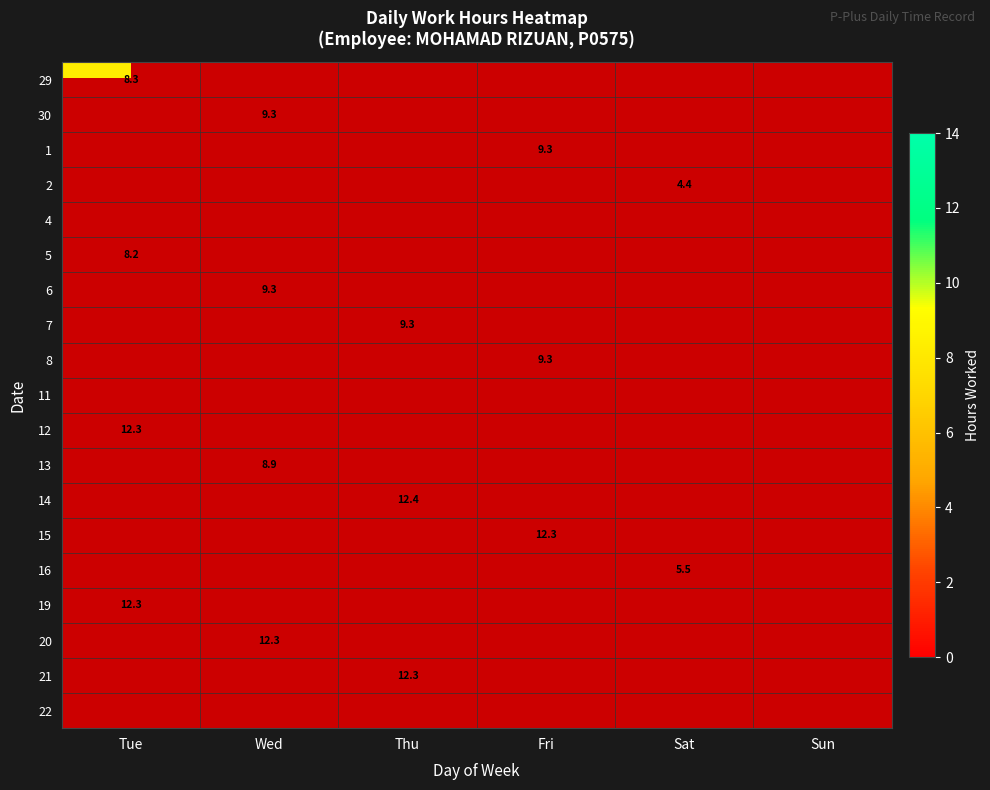

Rank the series at Sun from lowest to highest value.

29, 30, 1, 2, 4, 5, 6, 7, 8, 11, 12, 13, 14, 15, 16, 19, 20, 21, 22